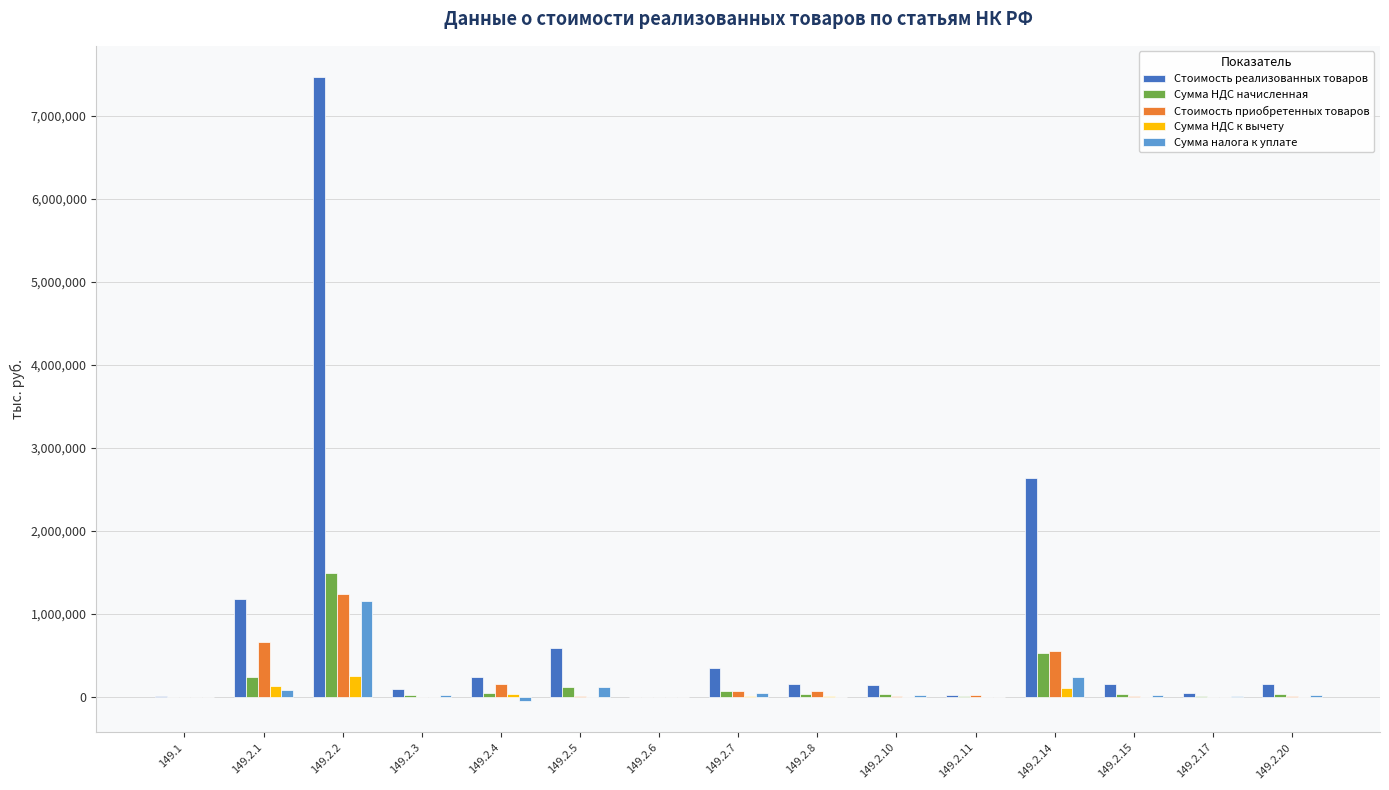

What is the maximum value for Сумма налога к уплате?

1156597